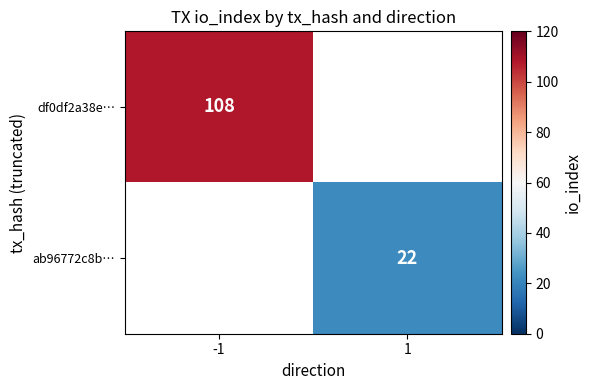

True or false: ab96772c8b… has a value of 22 at 1.

True